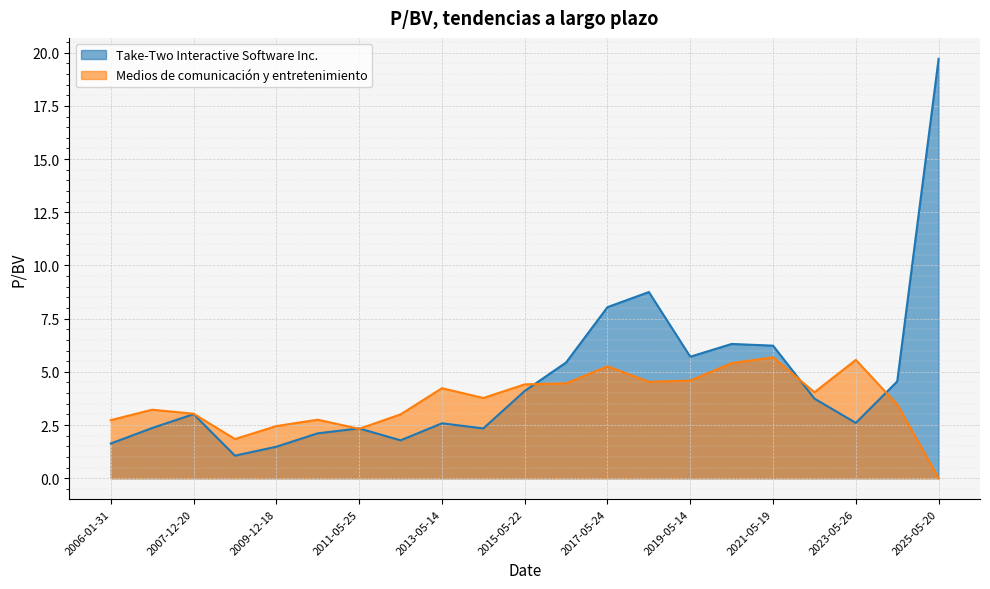

The value of Medios de comunicación y entretenimiento at 2019-05-14 is 4.6. True or false?

True